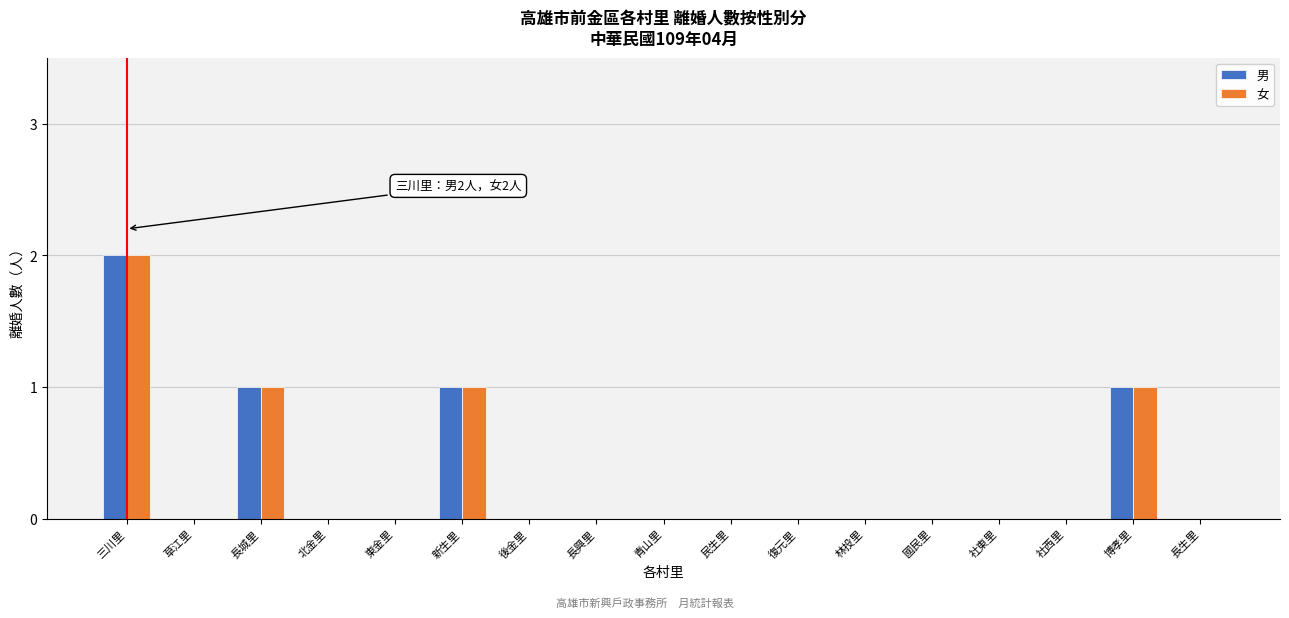

Is it true that 女 equals 0 at 草江里?

True